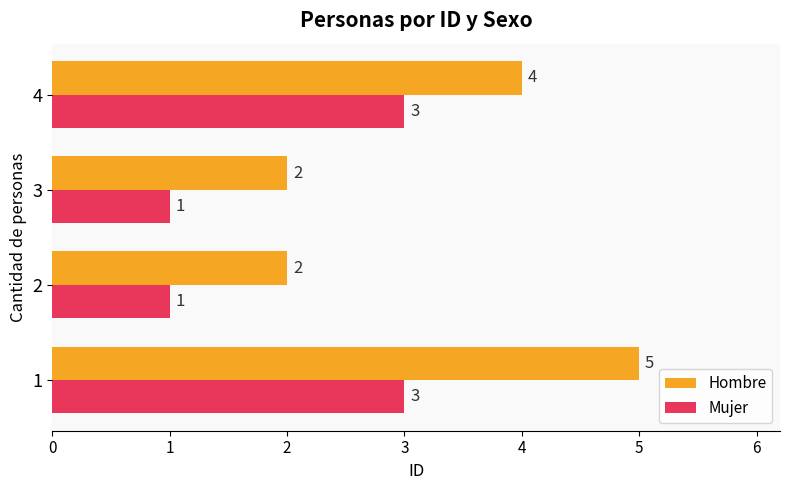

Which series has the largest total across all categories?

Hombre